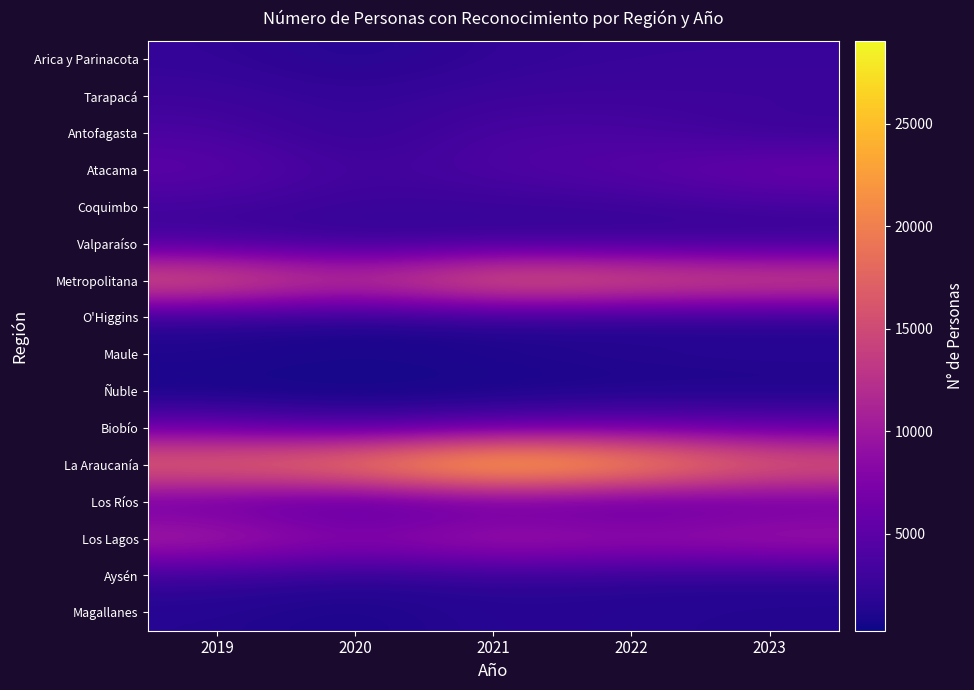

Which series has the largest range (max minus min)?

La Araucanía